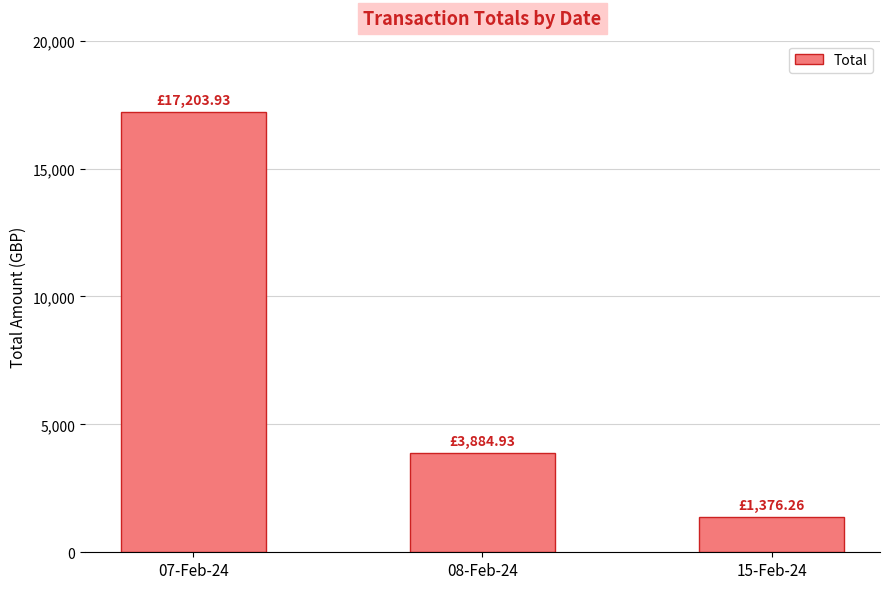

Between 08-Feb-24 and 15-Feb-24, which is larger?

08-Feb-24